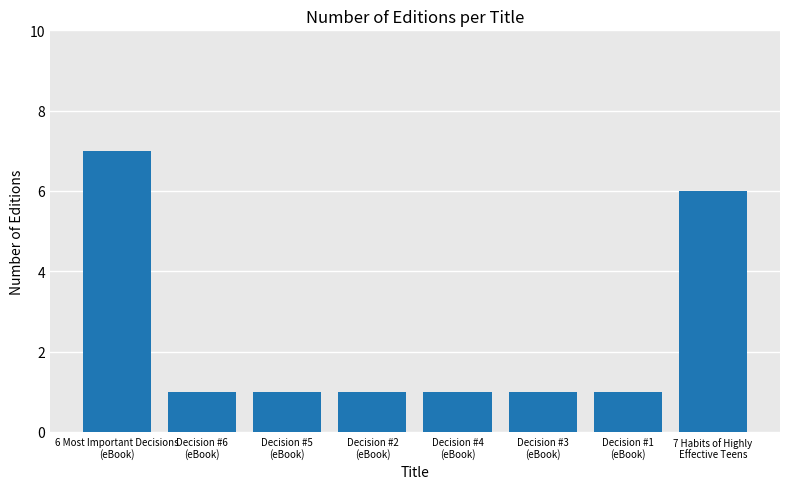

Between Decision #3
(eBook) and 6 Most Important Decisions
(eBook), which is larger?

6 Most Important Decisions
(eBook)